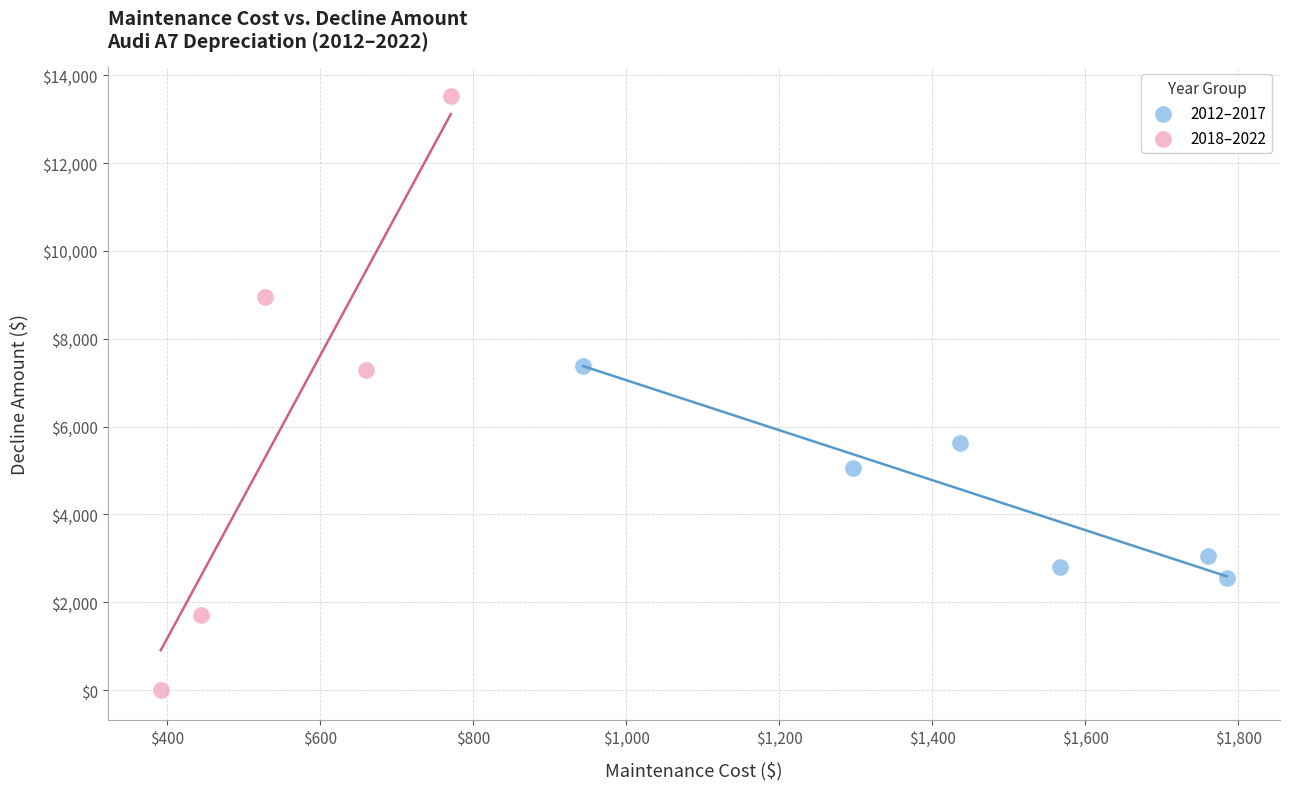

Which series has the widest spread of Y values?

2018–2022